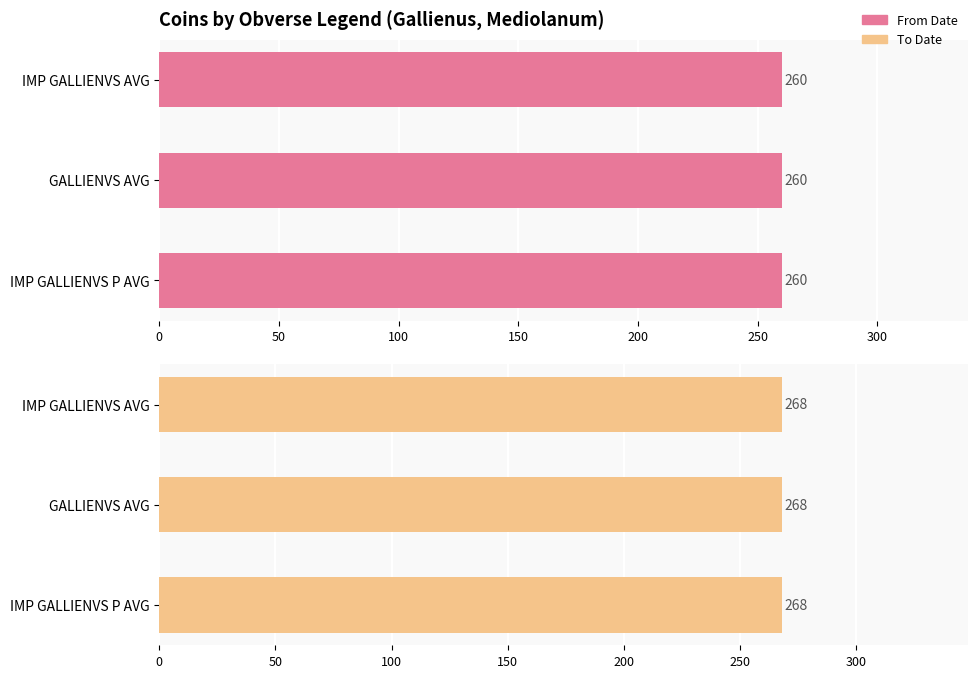

What is the value of the From Date bar at the 4th from the left?

260